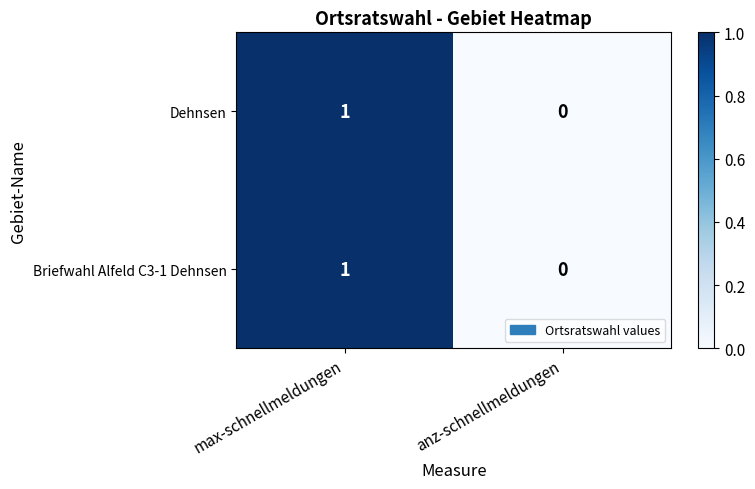

The value of Dehnsen at anz-schnellmeldungen is 0. True or false?

True